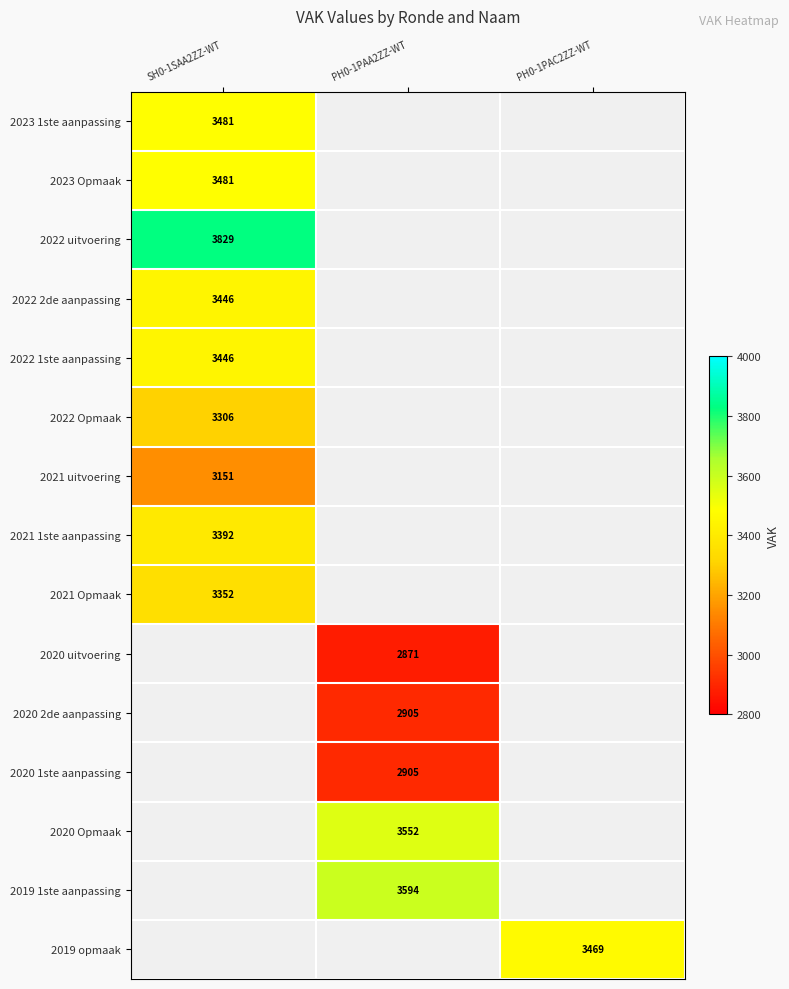

What is the spread (max minus min) of values at SH0-1SAA2ZZ-WT?

678.0